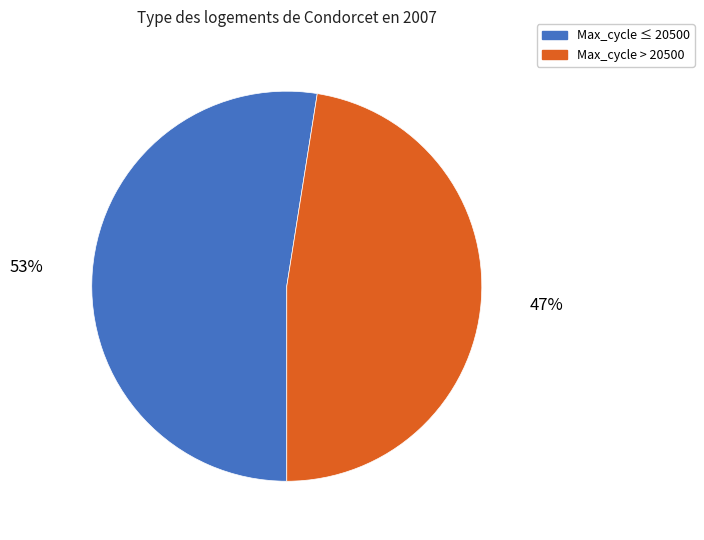

To the nearest percent, what is the average slice percentage?

50%